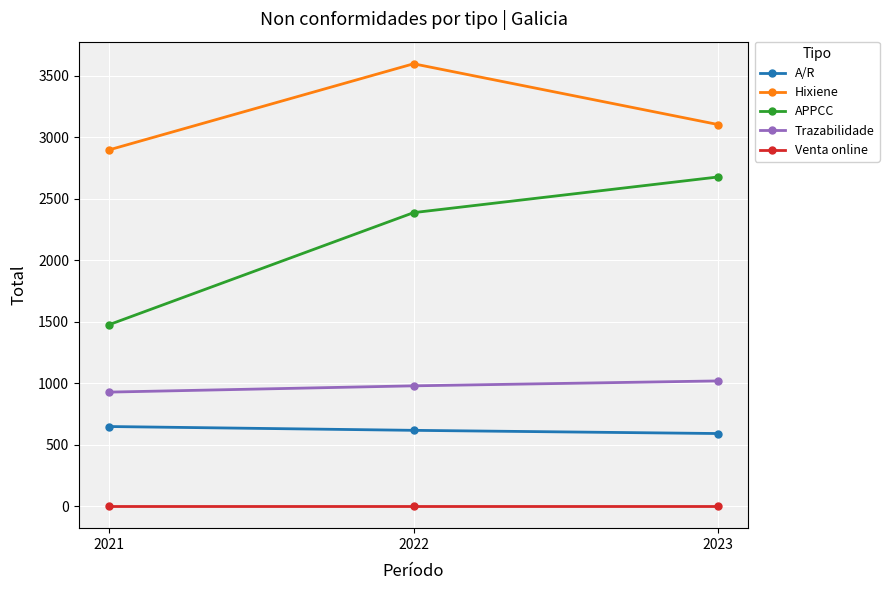

Which series changed the most between 2021 and 2023?

APPCC